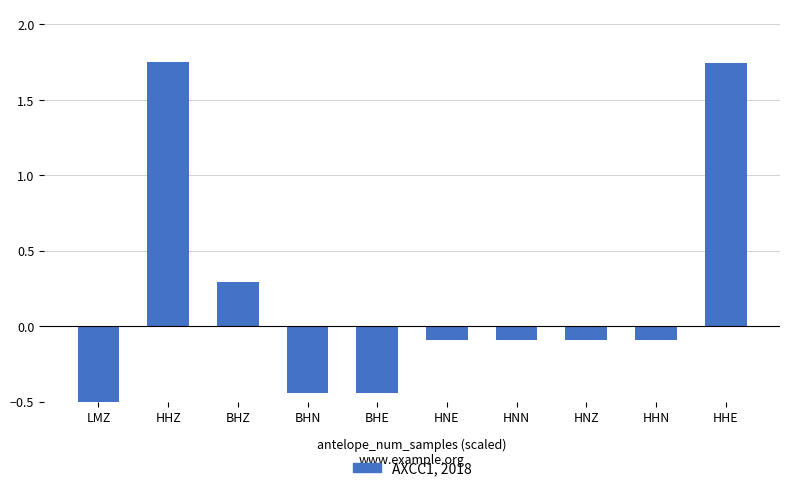

At which label does the data first exceed 0?

HHZ